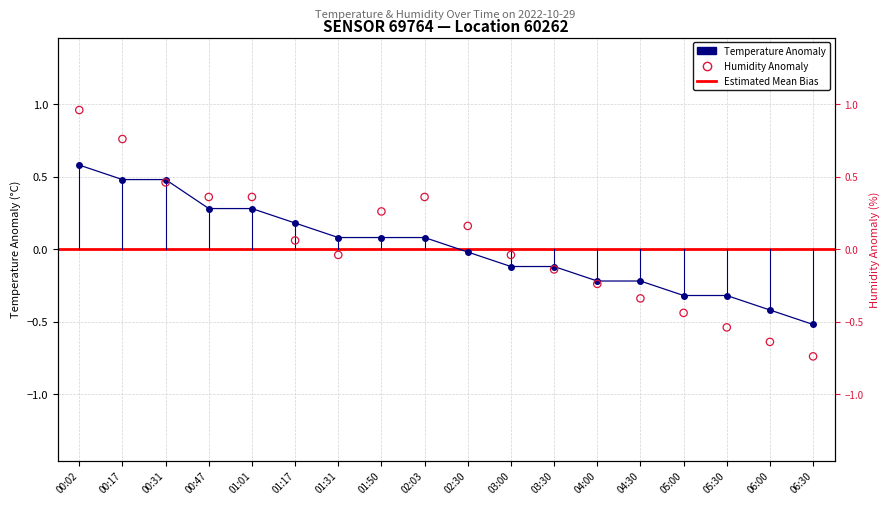

What is the total value across all series at 02:03?

0.4